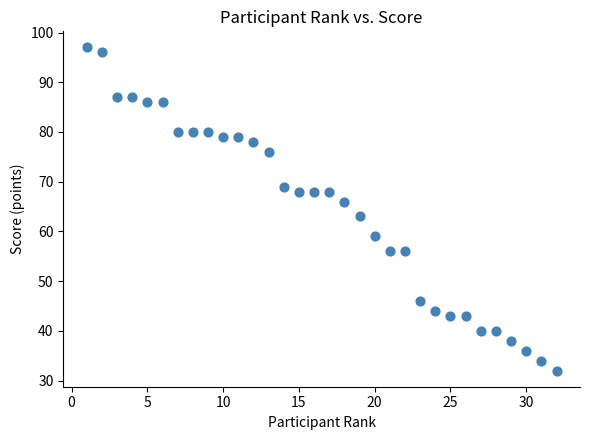

What is the range of X values (max minus min)?

31